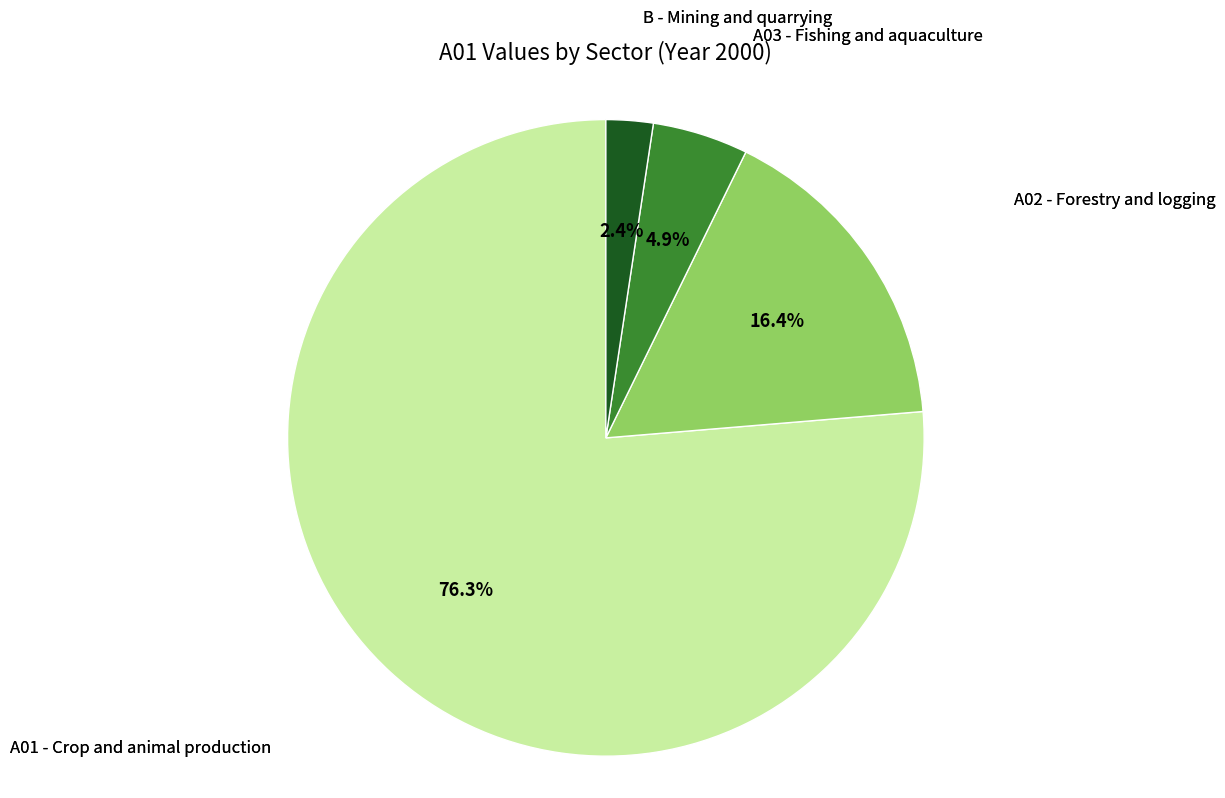

Is there any slice that represents more than half of the pie?

Yes